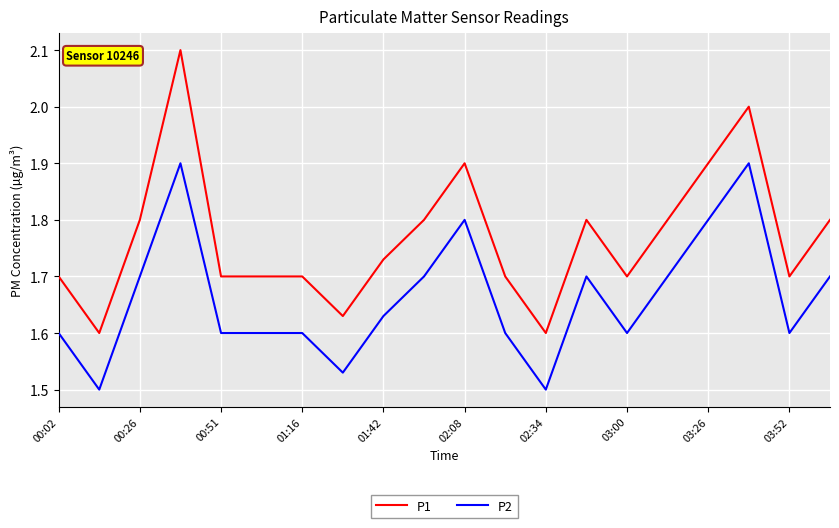

Which series has the widest spread of values?

P1